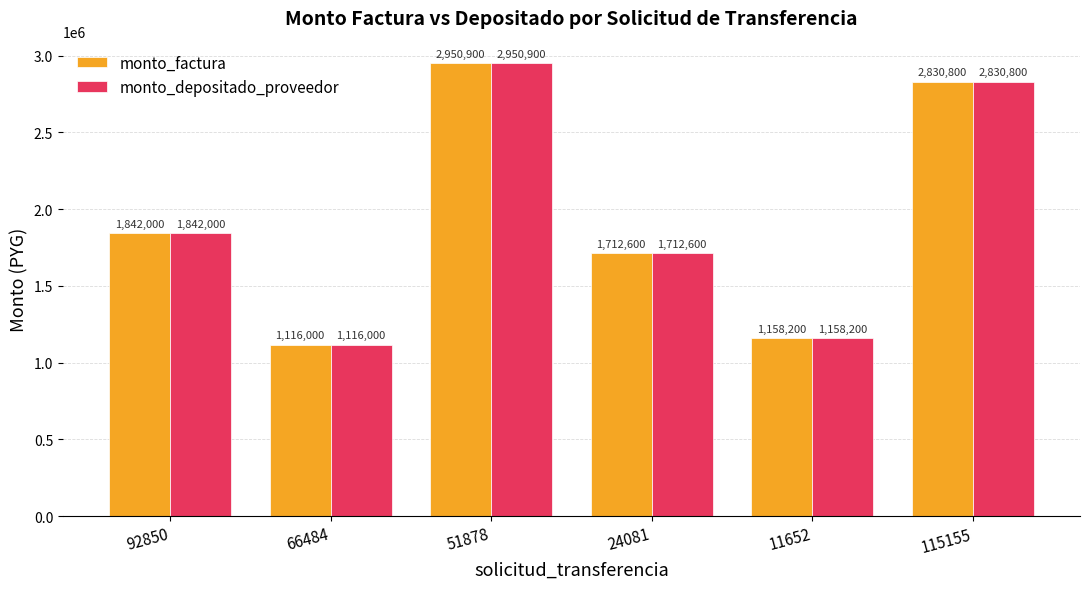

How many groups of bars are there?

6